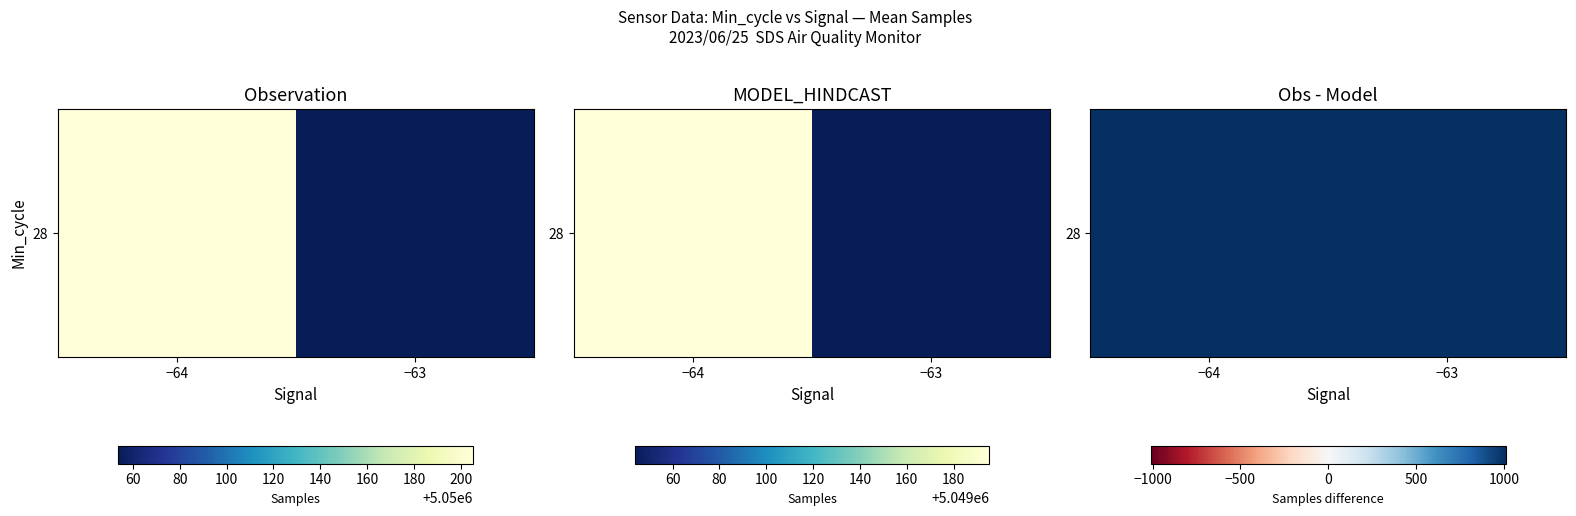

The value at −63 is 1380.6. True or false?

False